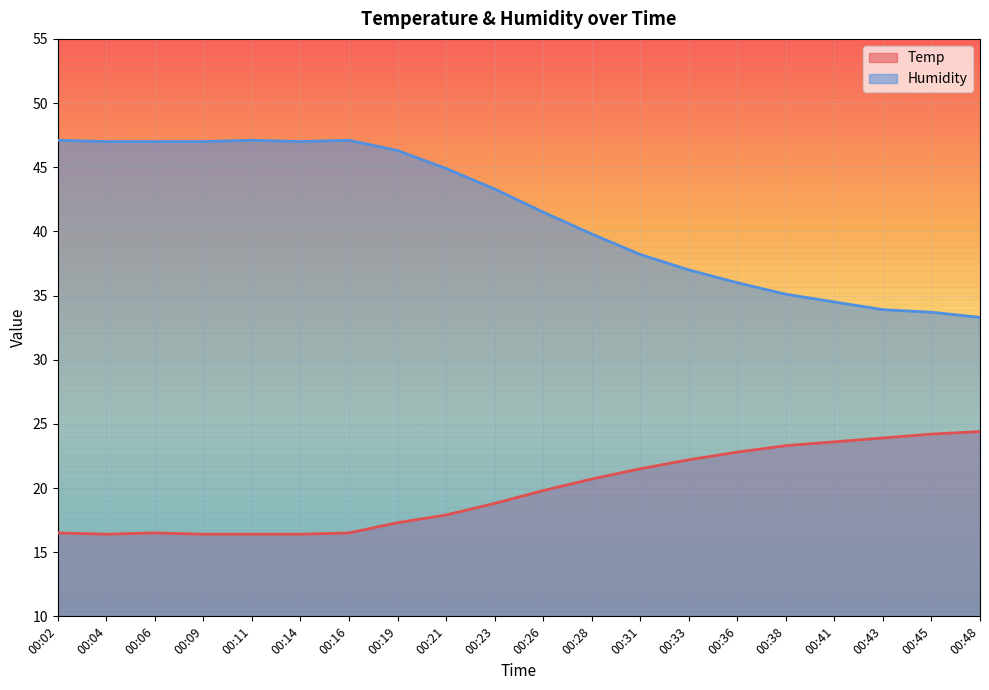

What is the value of the Temp point at the 10th from the left?

18.8